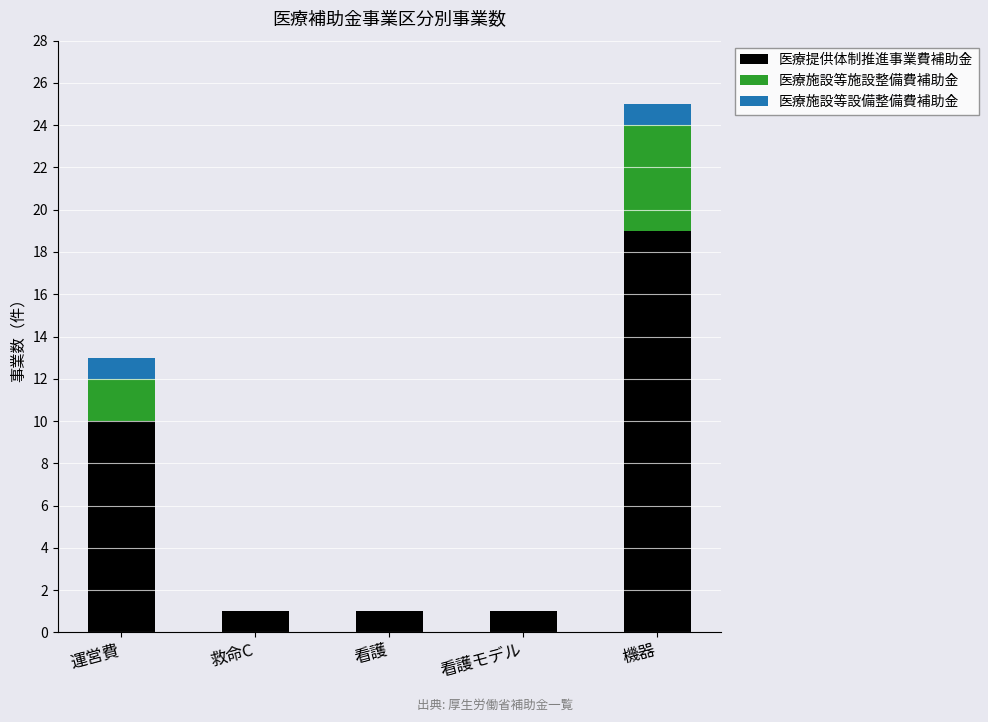

Are the bars grouped side by side (vs. stacked)?

No